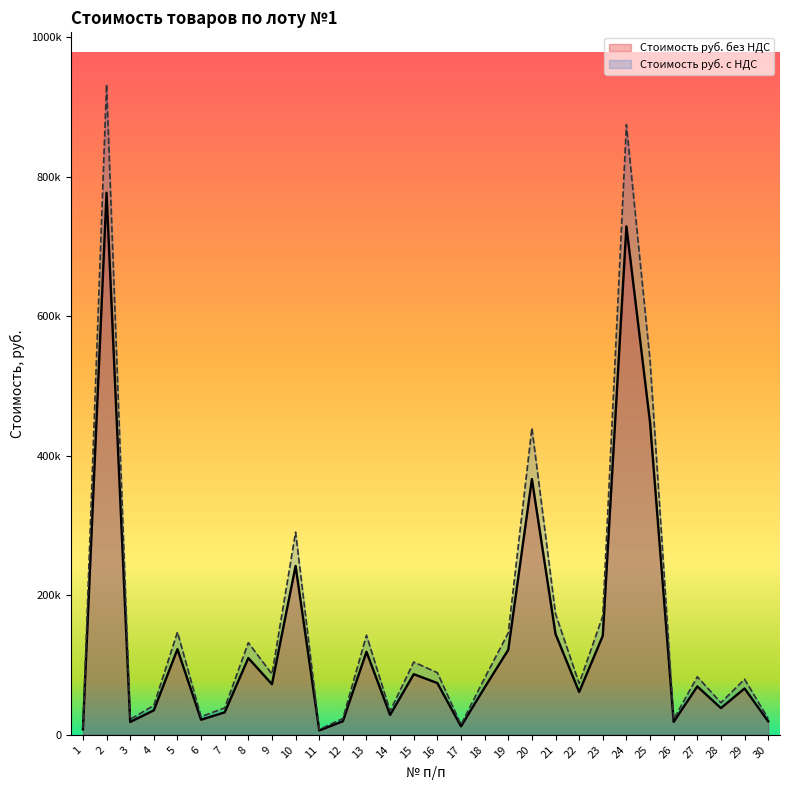

At 13, list the series in order from largest to smallest.

Стоимость руб. с НДС, Стоимость руб. без НДС